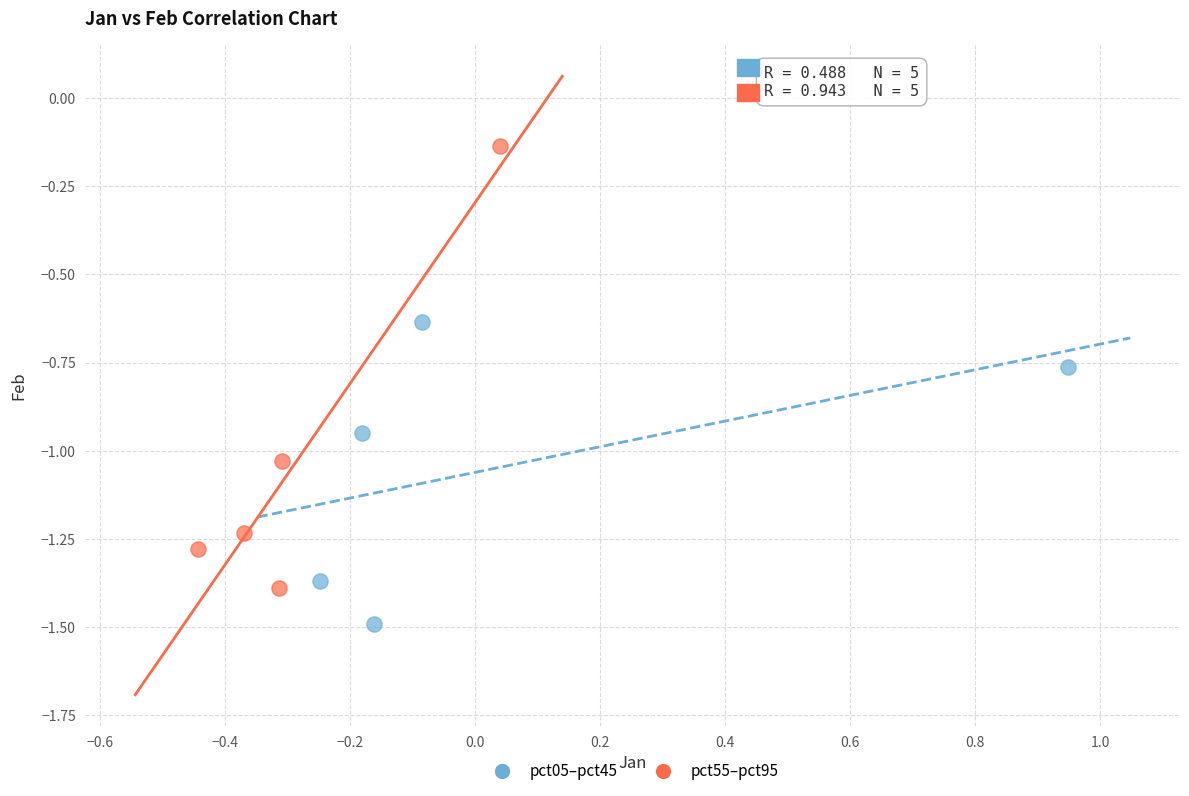

Which series has the widest spread of Y values?

pct55–pct95